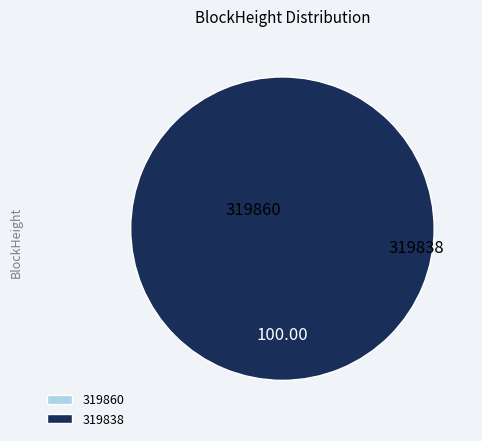

Is there a majority slice in this chart?

Yes